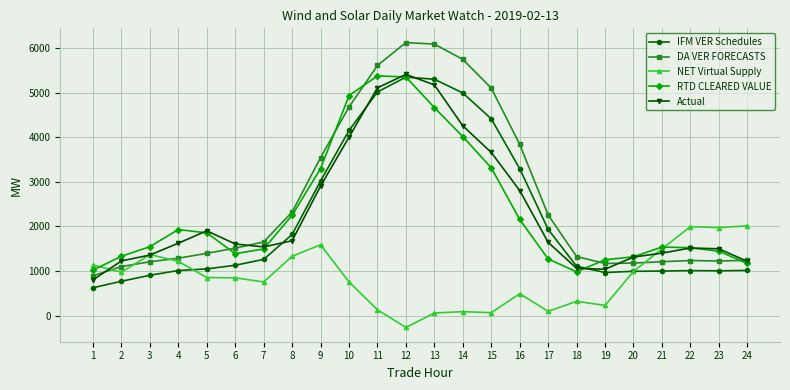

Where is the first local maximum for RTD CLEARED VALUE?

4